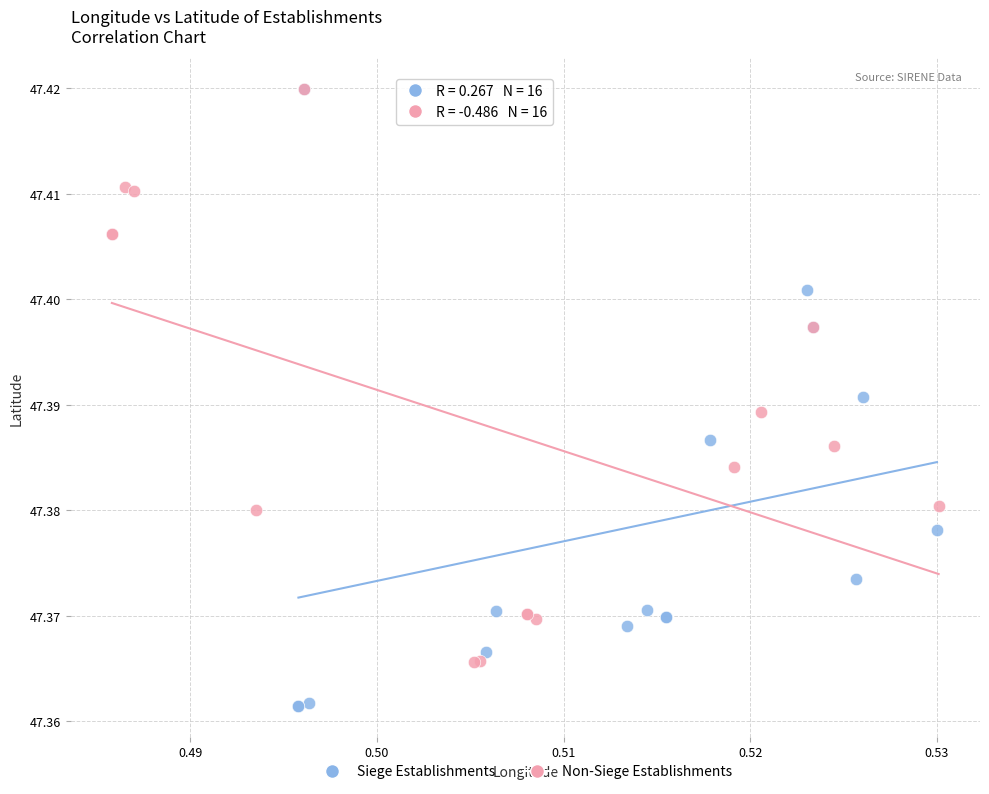

Which series reaches the minimum Y coordinate?

Siege Establishments